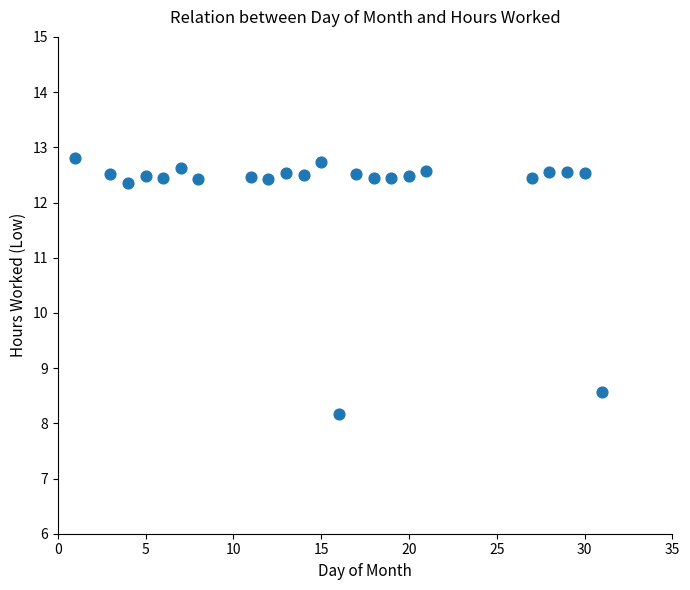

What Y value in the scatter plot is closest to 10?

8.6